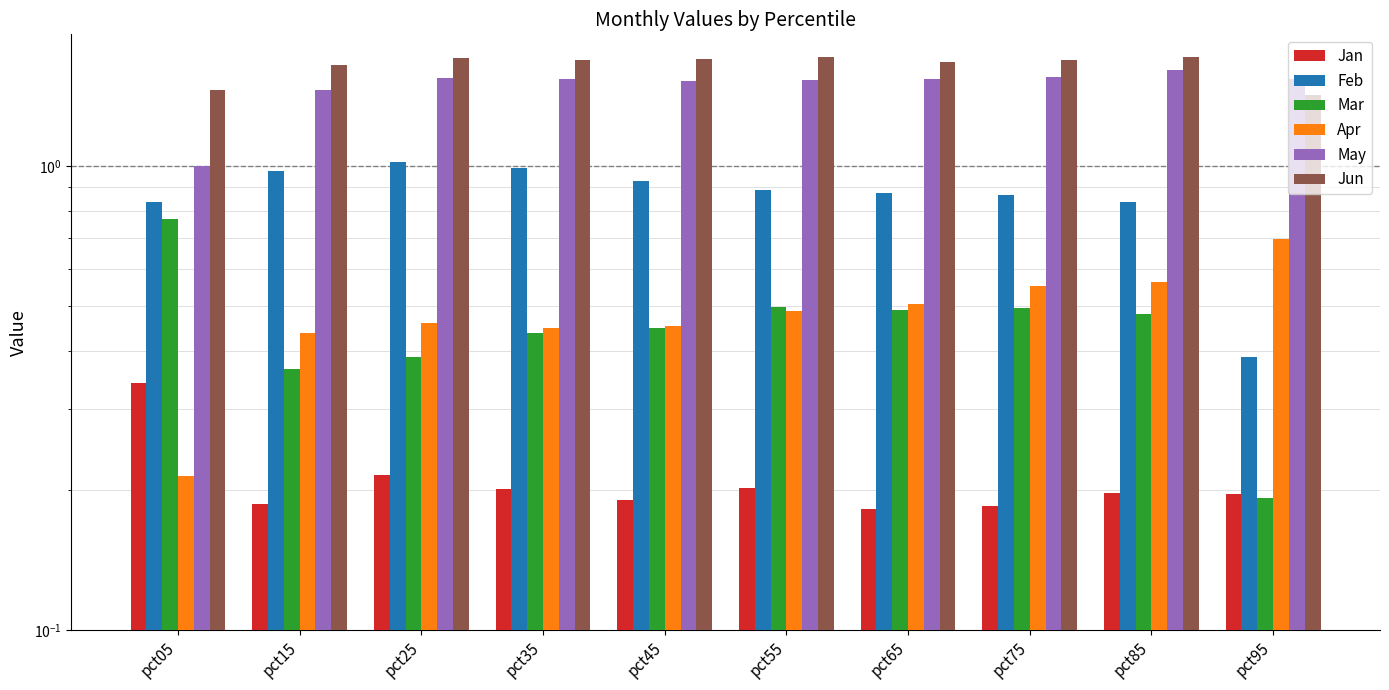

Reading left to right, extract all data points from this chart.

Jan: 0.3	0.2	0.2	0.2	0.2	0.2	0.2	0.2	0.2	0.2
Feb: 0.8	1.0	1.0	1.0	0.9	0.9	0.9	0.9	0.8	0.4
Mar: 0.8	0.4	0.4	0.4	0.4	0.5	0.5	0.5	0.5	0.2
Apr: 0.2	0.4	0.5	0.4	0.5	0.5	0.5	0.6	0.6	0.7
May: 1.0	1.5	1.5	1.5	1.5	1.5	1.5	1.6	1.6	1.5
Jun: 1.5	1.6	1.7	1.7	1.7	1.7	1.7	1.7	1.7	1.4